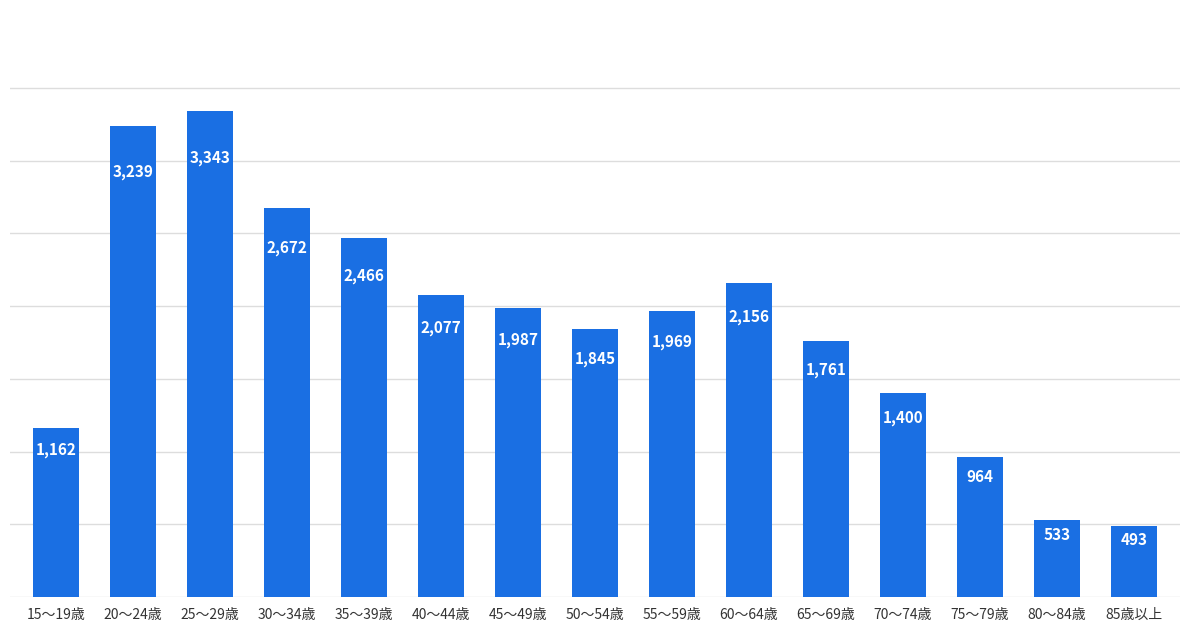

Are the bars grouped side by side (vs. stacked)?

No